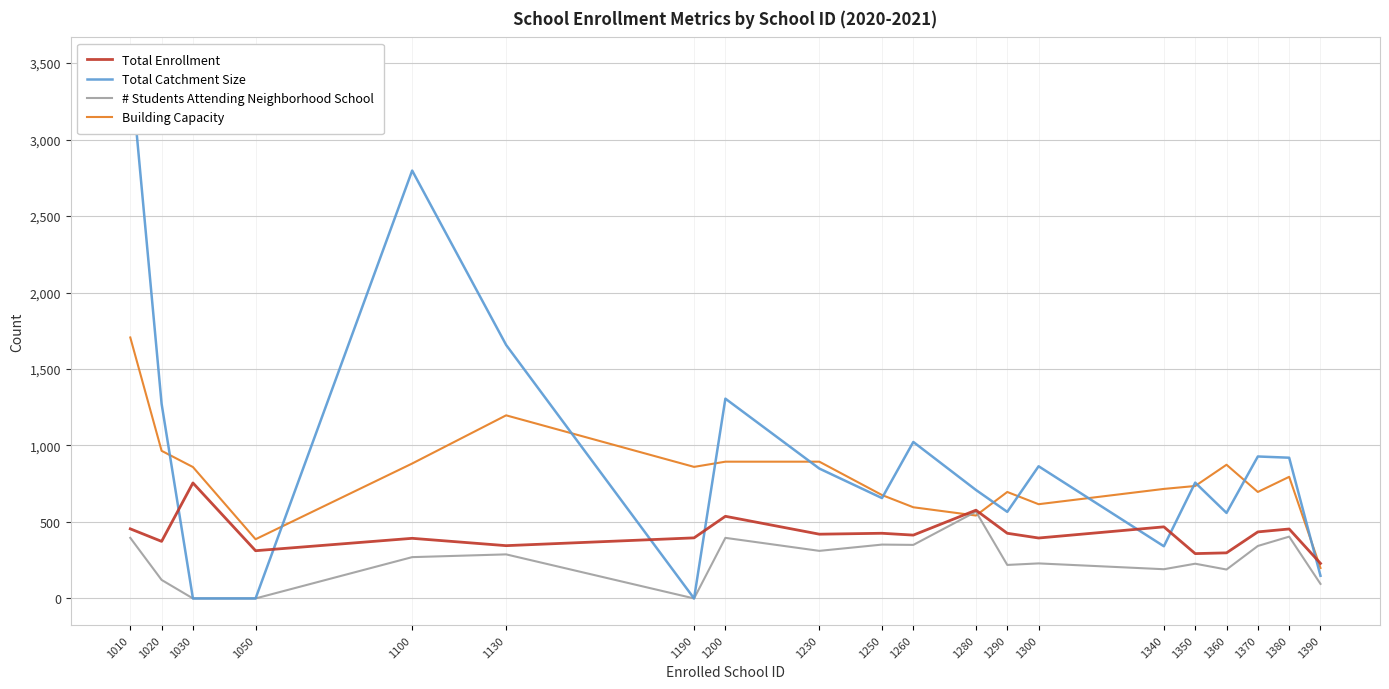

At which category does Building Capacity reach its first local peak?

1130